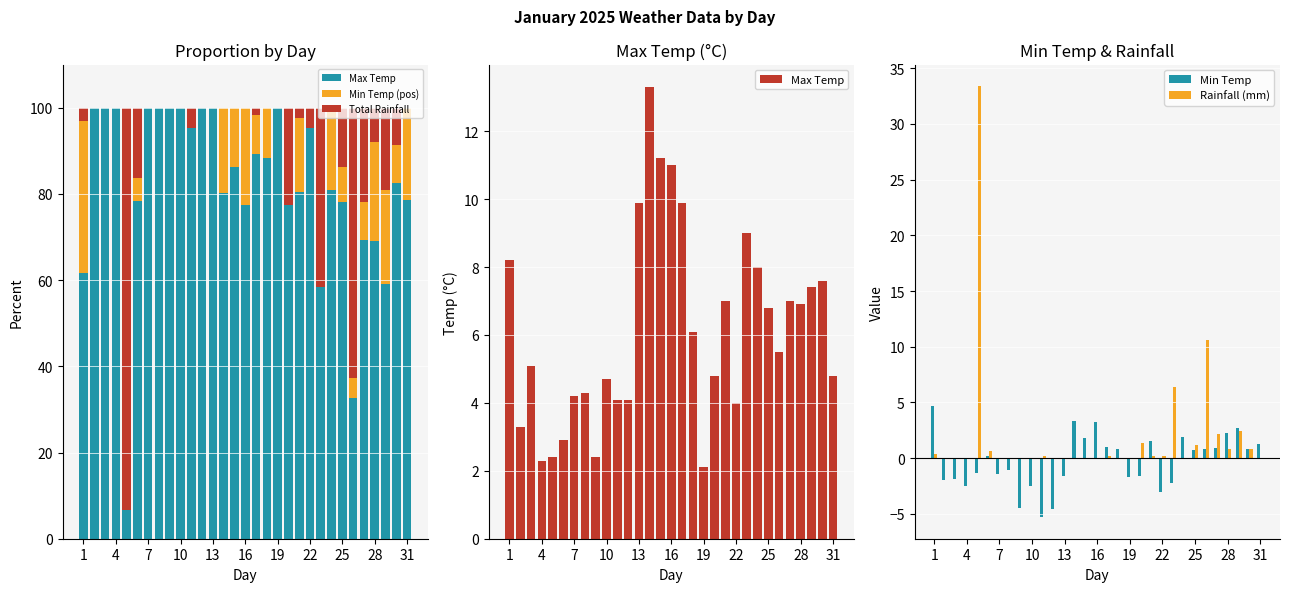

True or false: Rainfall (mm) has a value of -18.8 at 22.

False